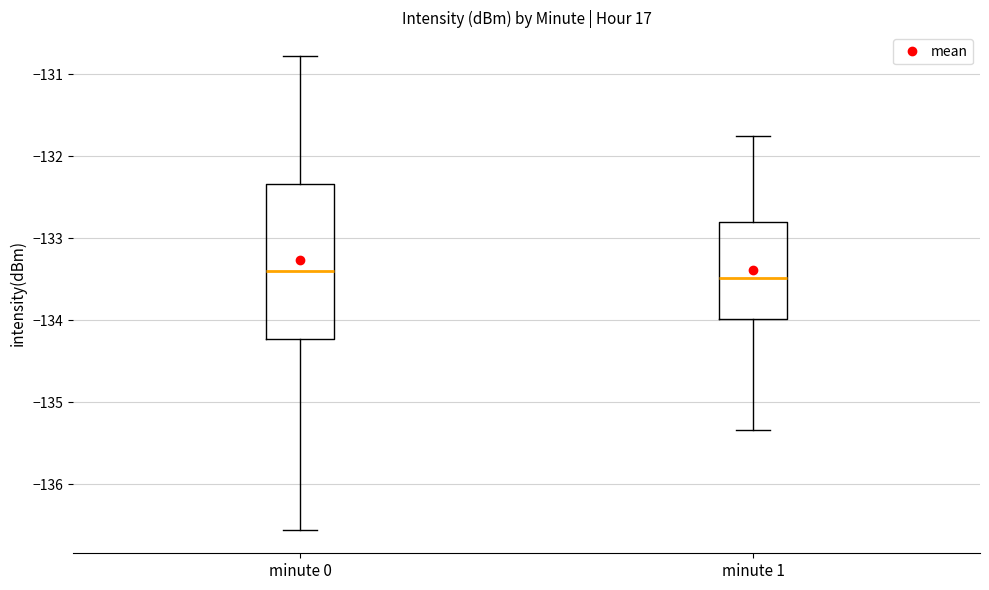

Reading left to right, read every box against the y-axis: the position of its median line, the range the box covers, and the ends of its whiskers. The values are not printed on the chart, so give them approximately, as read against the axis.

minute 0: median -133.4, box -134.2 to -132.3, whiskers -136.6 to -130.8
minute 1: median -133.5, box -134.0 to -132.8, whiskers -135.3 to -131.8